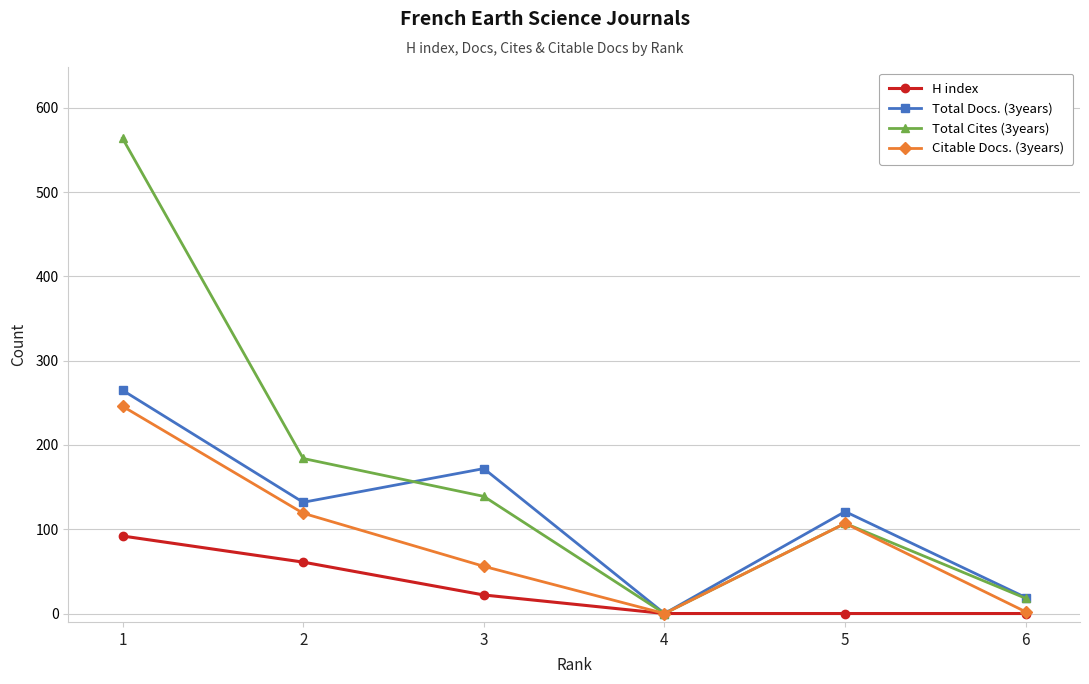

What are all the series names shown in the legend?

H index, Total Docs. (3years), Total Cites (3years), Citable Docs. (3years)